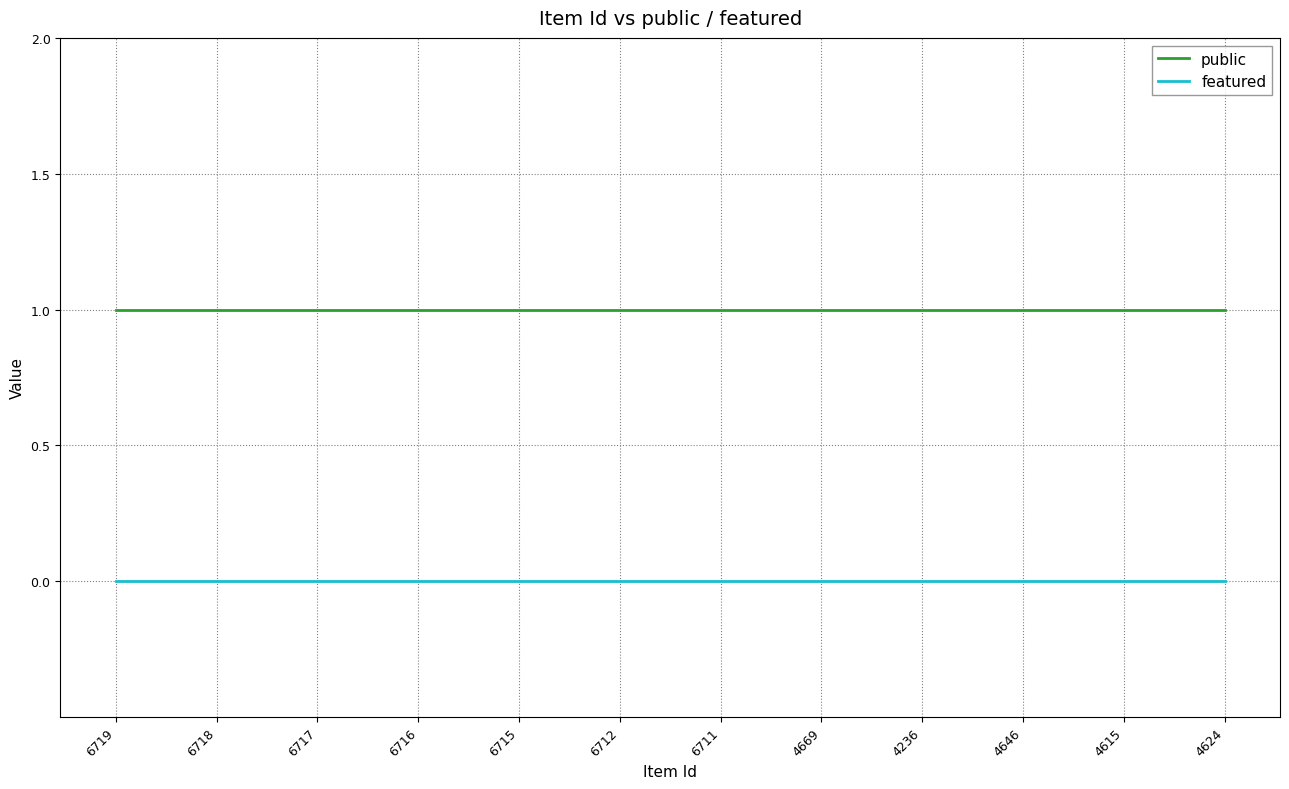

Rank the series at 6712 from highest to lowest value.

public, featured